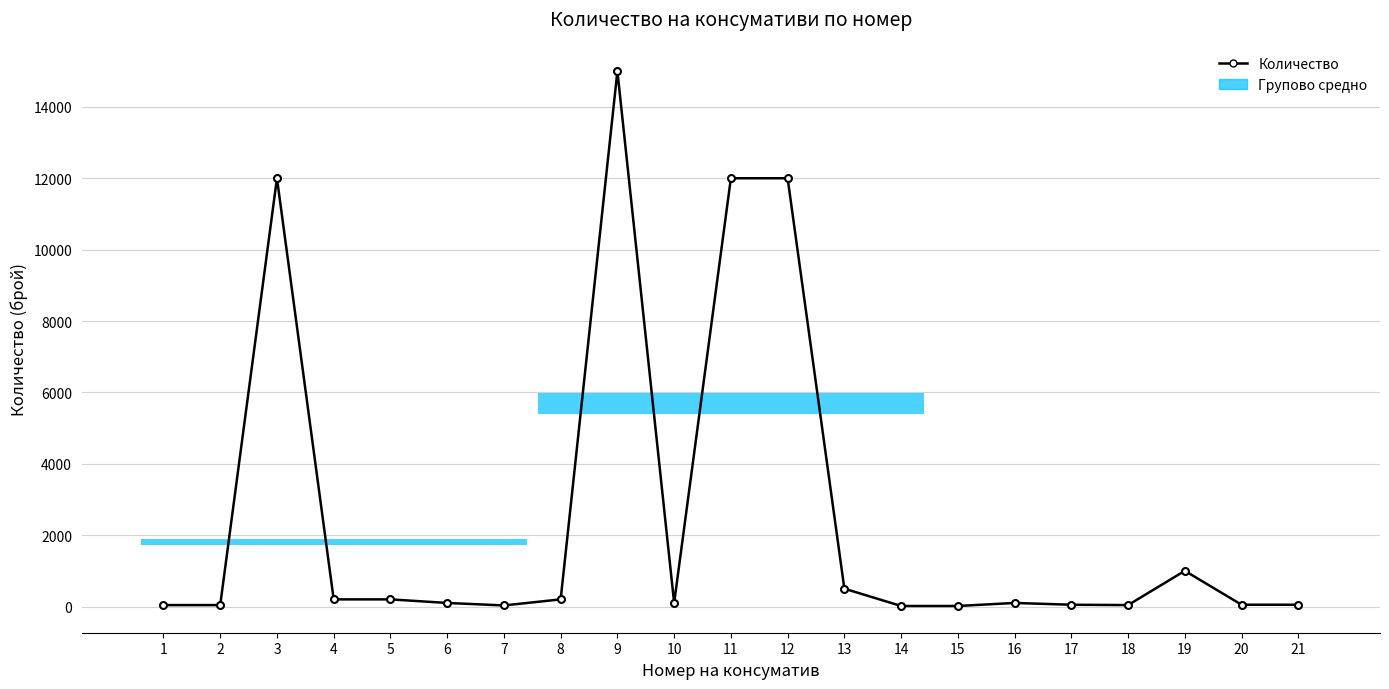

Is this an area chart (filled region under the line)?

No